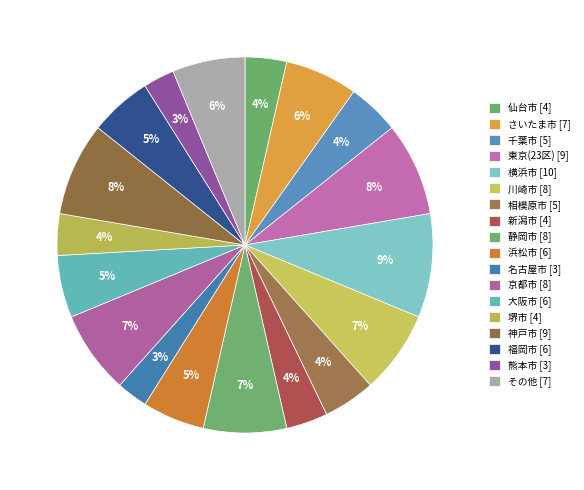

Count the number of slices in the pie.

18